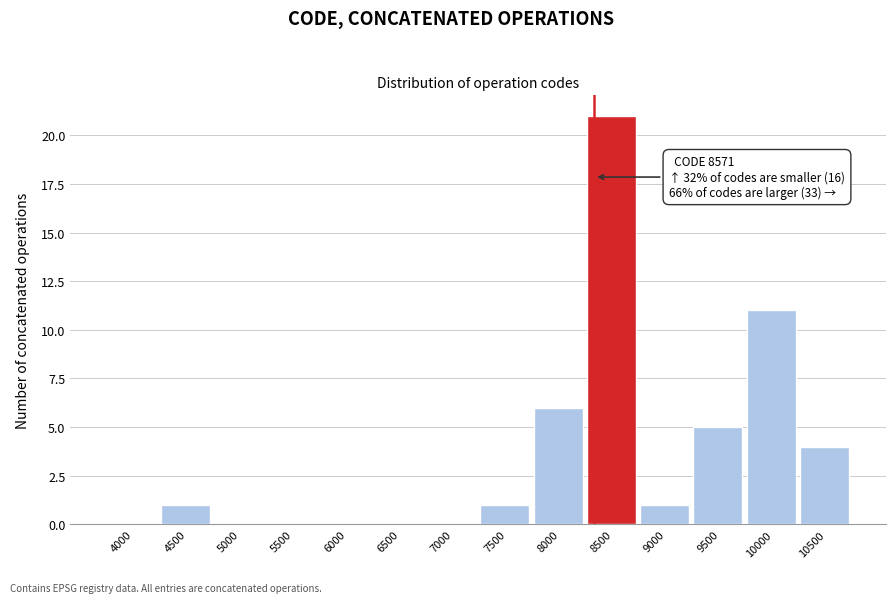

Reading left to right, list all the values displayed in this chart.

4000=0	4500=1	5000=0	5500=0	6000=0	6500=0	7000=0	7500=1	8000=6	8500=21	9000=1	9500=5	10000=11	10500=4